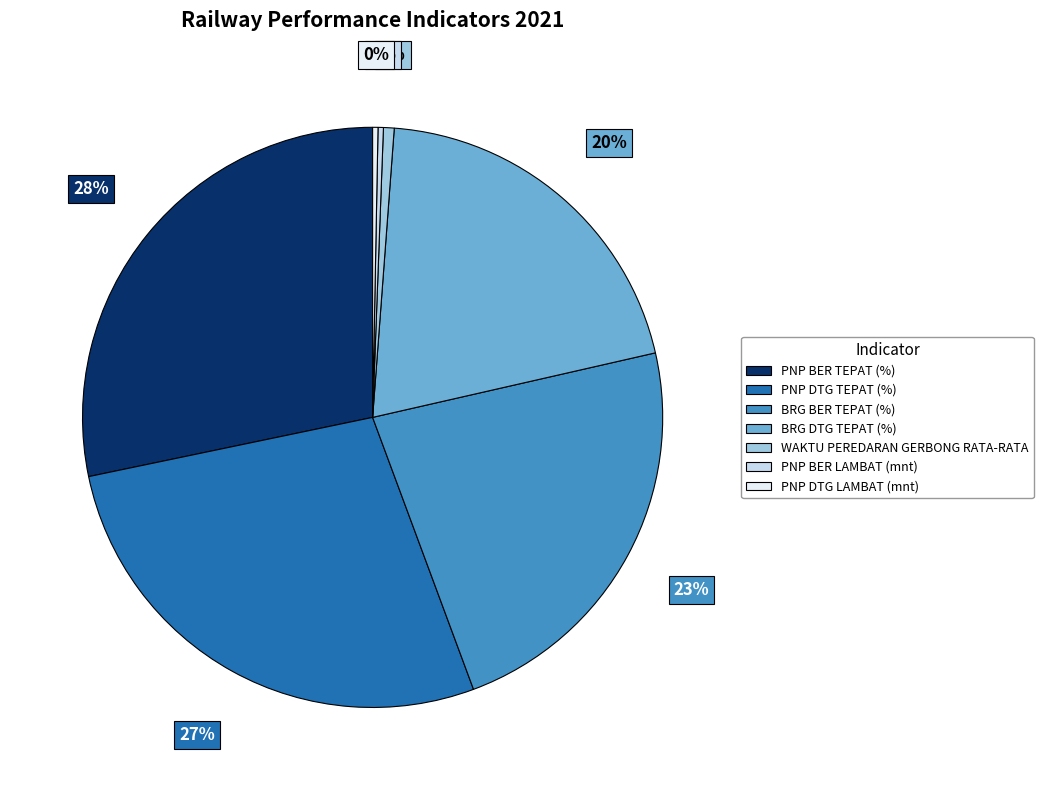

Does any single category account for the majority?

No